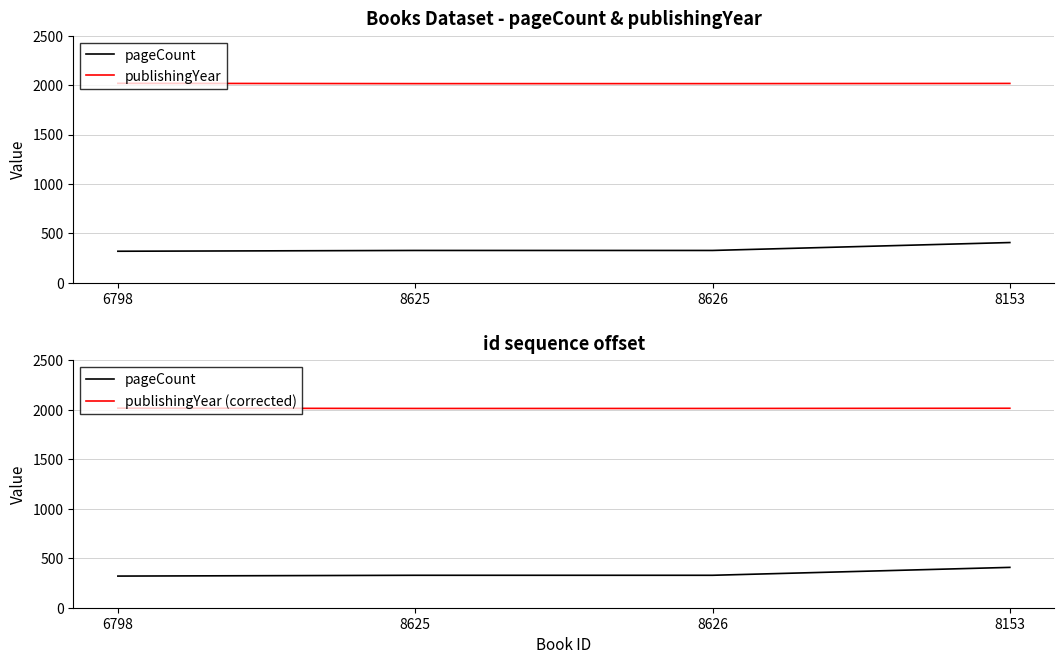

What is the total value across all series at 8625?

4358